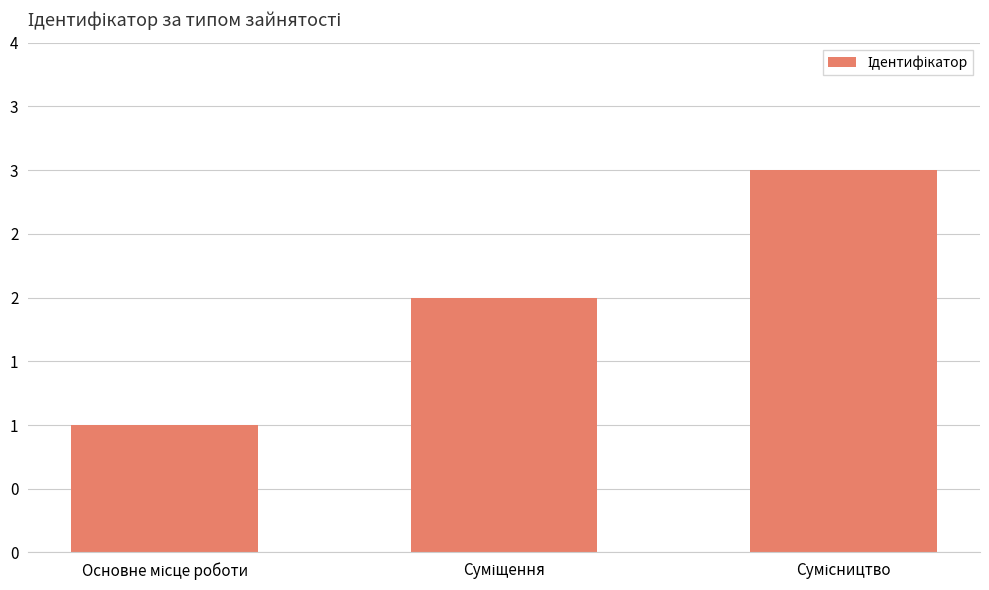

At which label does the data first exceed 2?

Сумісництво